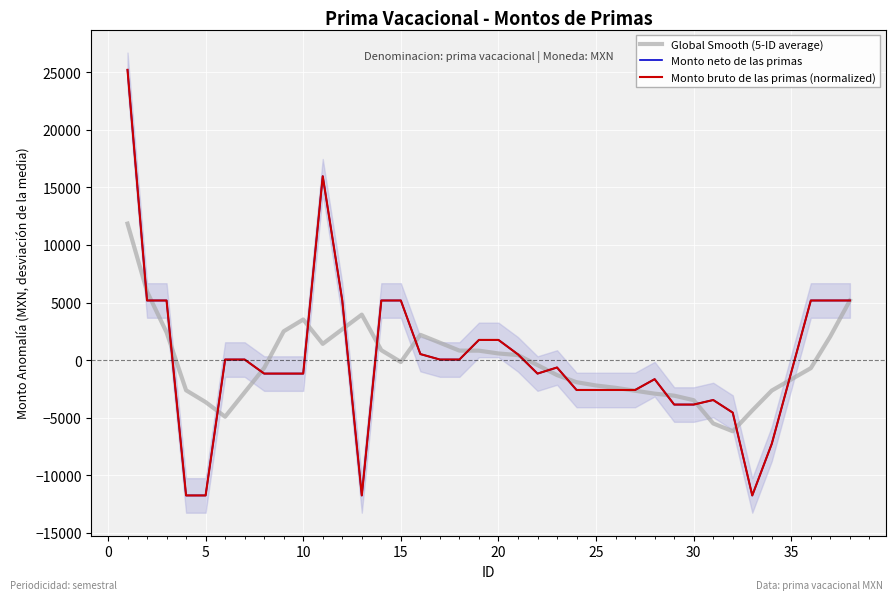

True or false: Monto neto de las primas and Global Smooth (5-ID average) cross at least once.

True